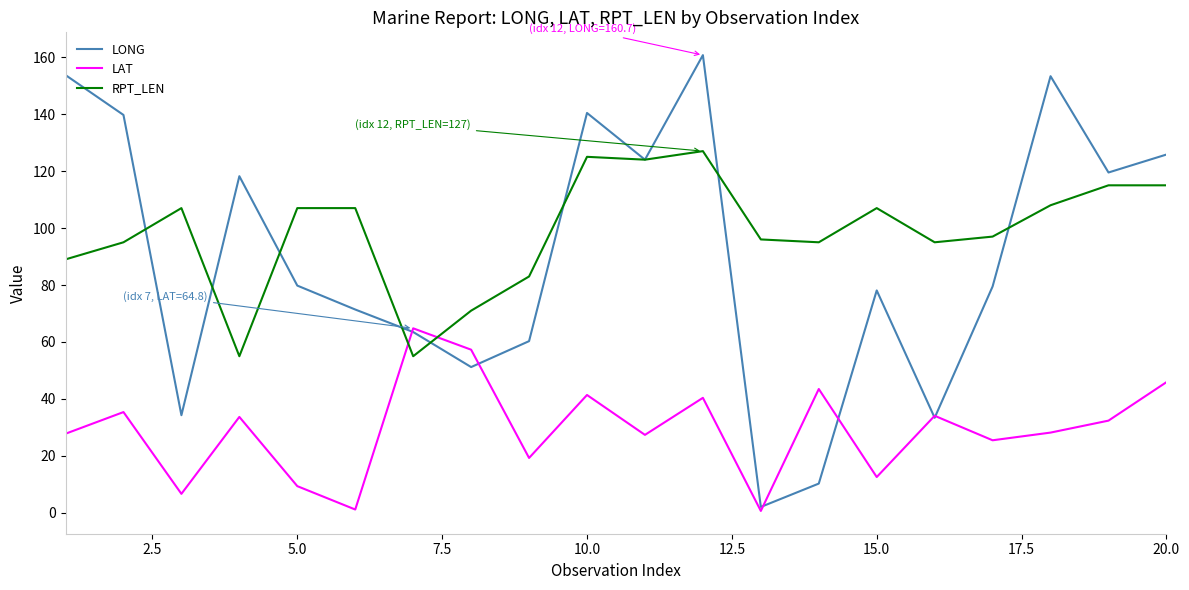

List the series in order of their peak value, highest first.

LONG, RPT_LEN, LAT